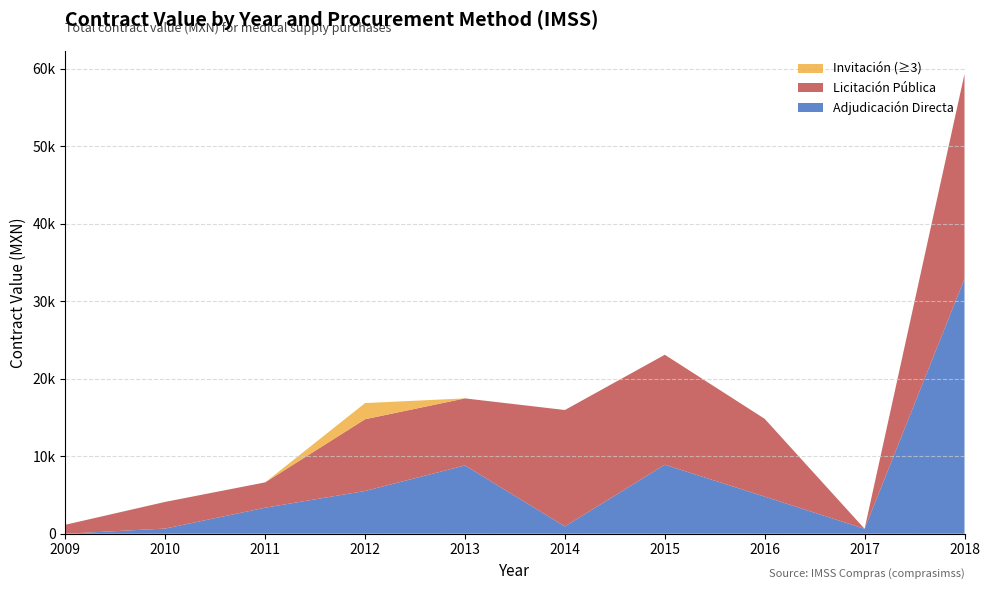

Reading left to right, list all the values displayed in this chart.

direct: 2009=0.0	2010=668.2	2011=3359.8	2012=5521.3	2013=8815.0	2014=939.6	2015=8910.4	2016=4790.9	2017=633.4	2018=32912.0
open: 2009=1159.2	2010=3445.2	2011=3271.2	2012=9261.6	2013=8658.4	2014=15033.6	2015=14196.2	2016=10043.6	2017=0.0	2018=26447.2
limited: 2009=0.0	2010=0.0	2011=0.0	2012=2086.6	2013=0.0	2014=0.0	2015=0.0	2016=0.0	2017=0.0	2018=0.0